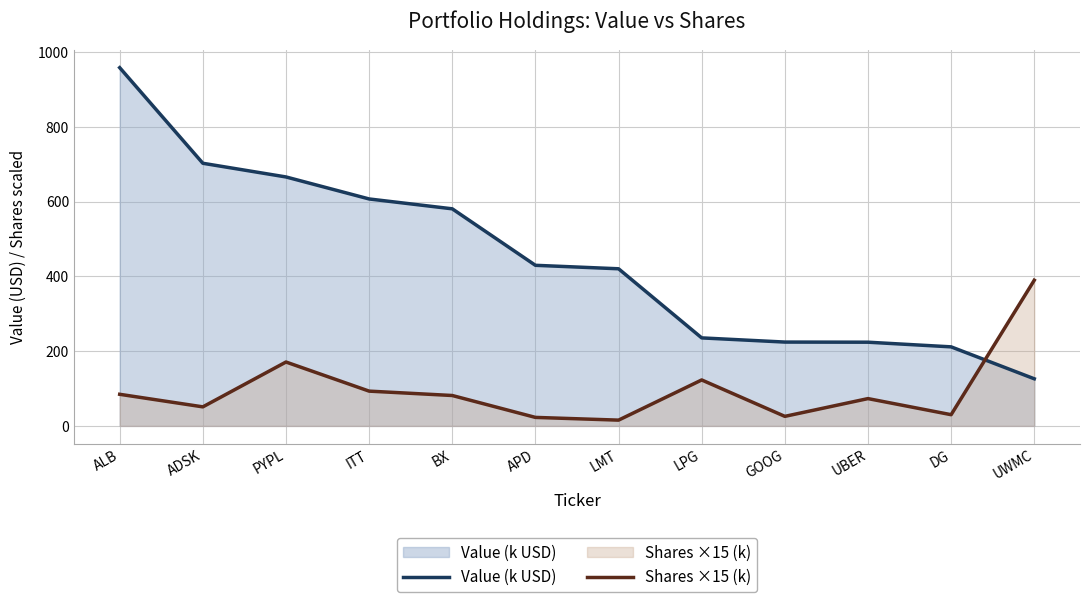

Between which two adjacent categories do Shares ×15 (k) and Value (k USD) first intersect?

DG and UWMC